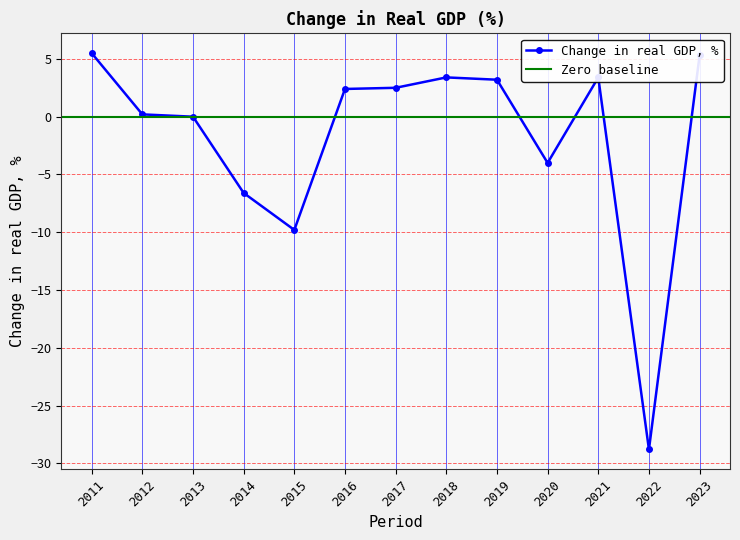

What is the change in value from 2013 to 2023?

+5.3